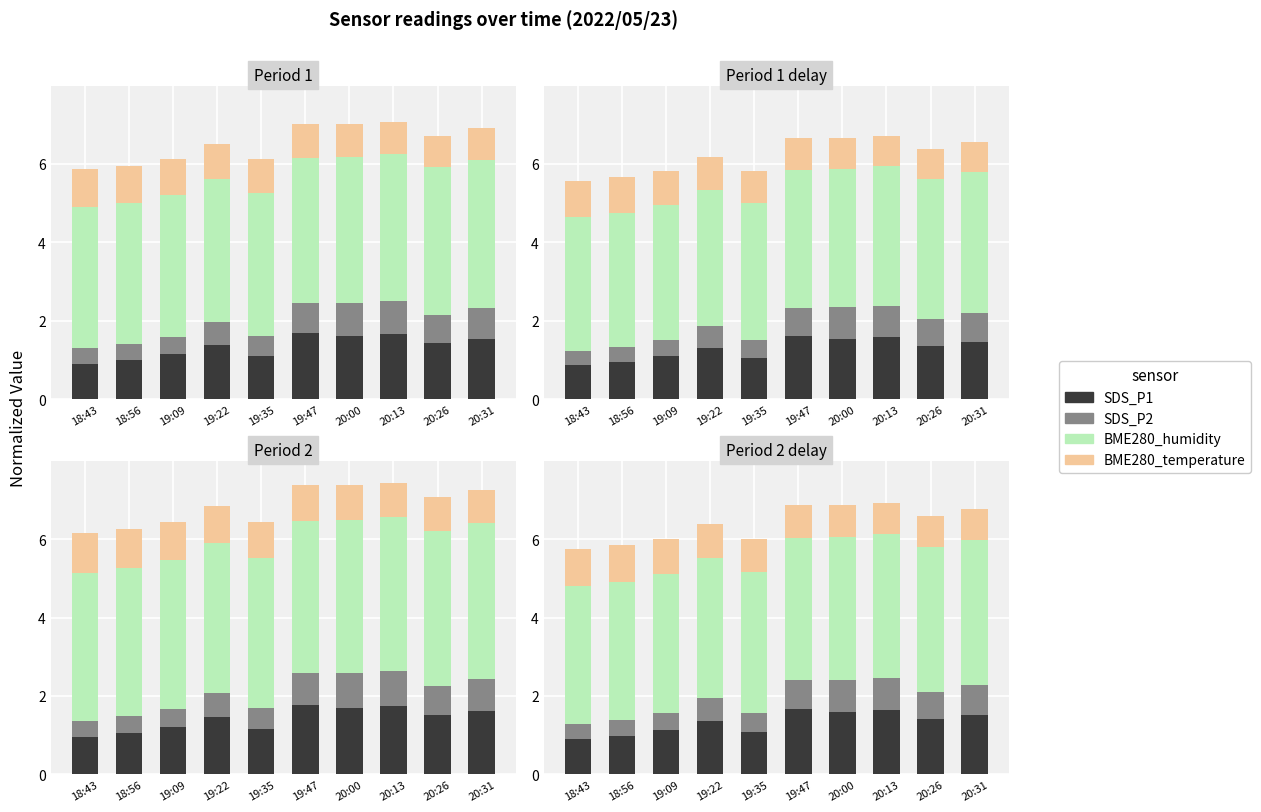

The value of SDS_P1 at 19:09 is 0.4. True or false?

False